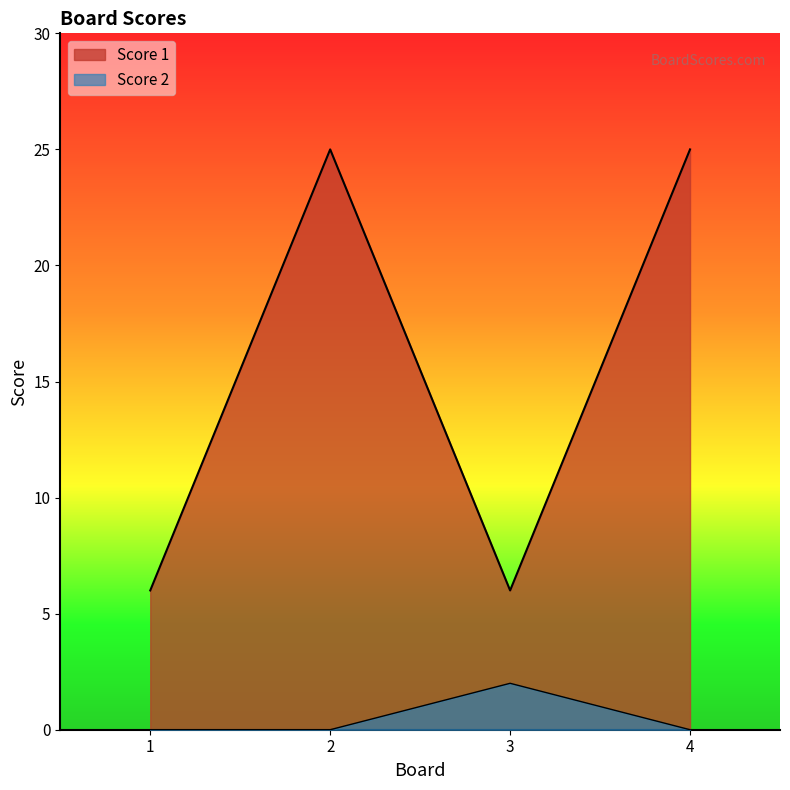

True or false: Score 1 and Score 2 intersect in this chart.

False